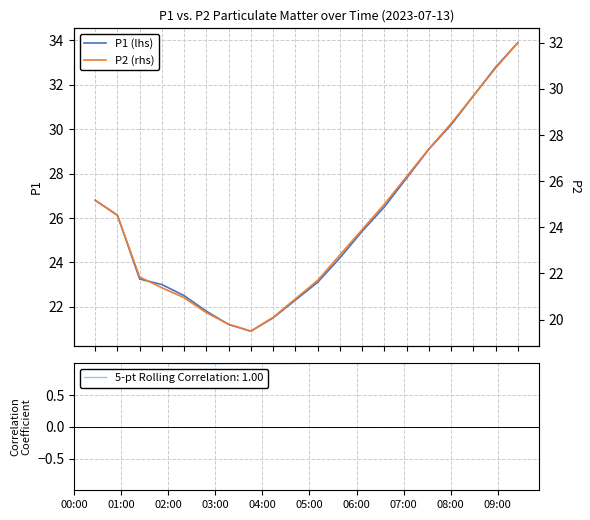

True or false: P1 (lhs) and P2 (rhs) cross at least once.

False